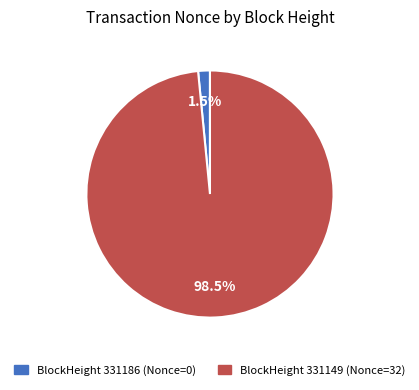

Is there any slice that represents more than half of the pie?

Yes